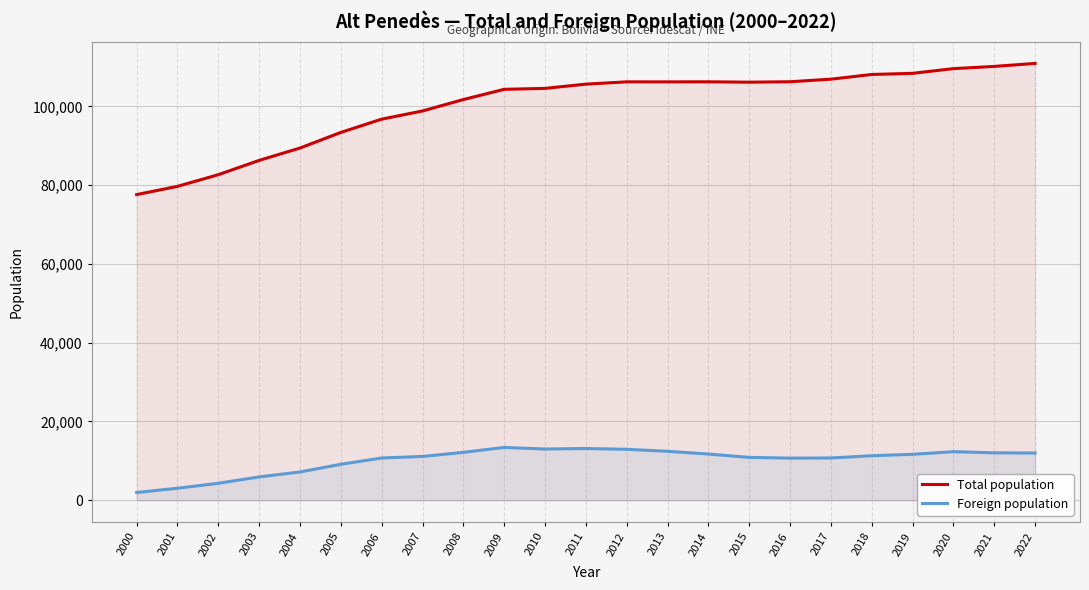

Is it true that Total population equals 98856 at 2007?

True